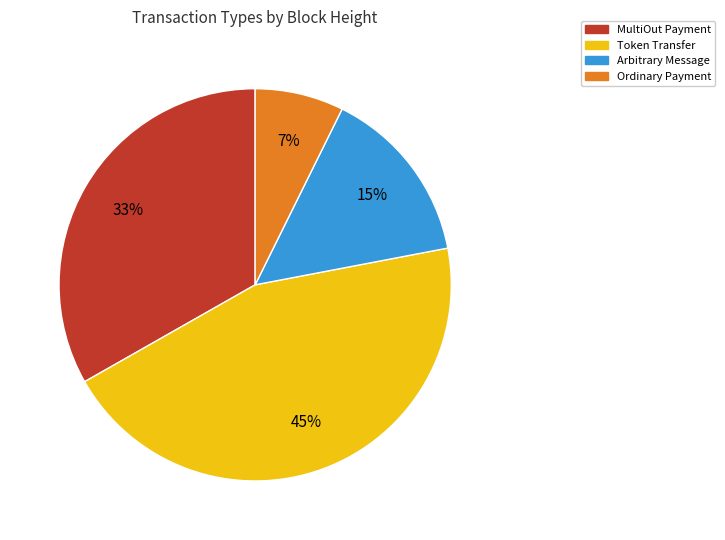

Is it true that Ordinary Payment is 7% of the pie?

True